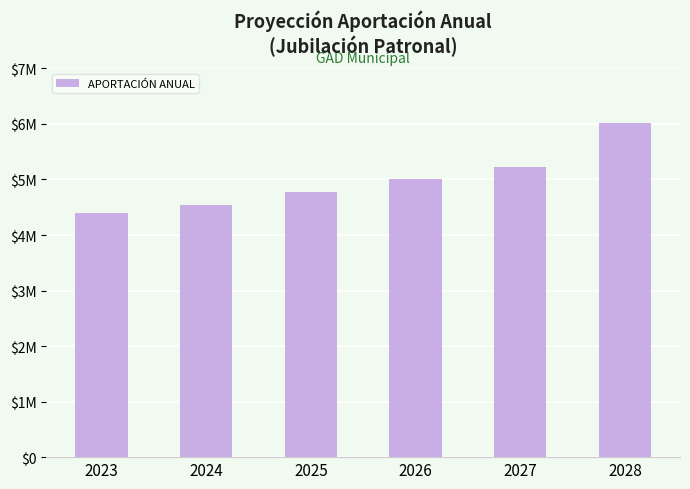

Are the bars horizontal?

No